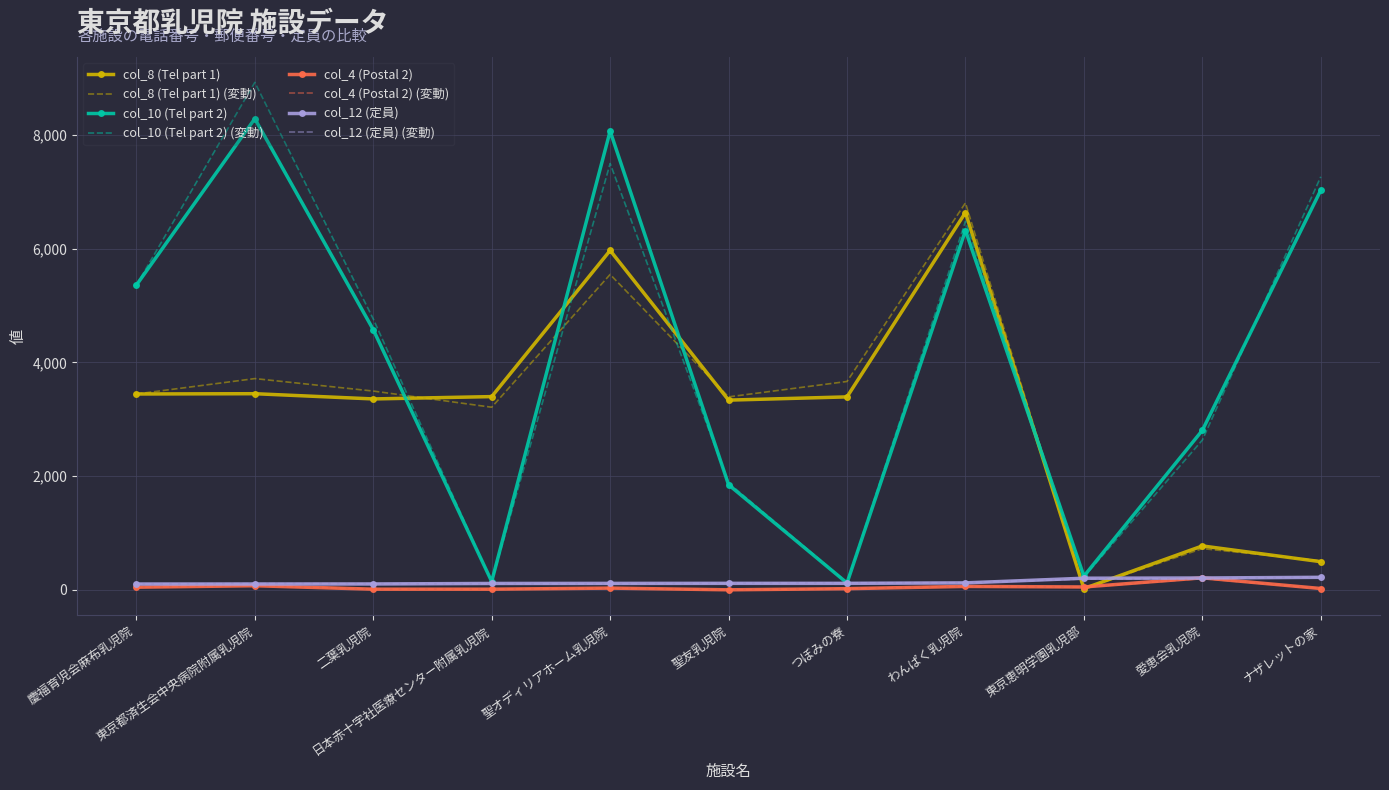

Which series has the widest spread of values?

col_10 (Tel part 2) (変動)